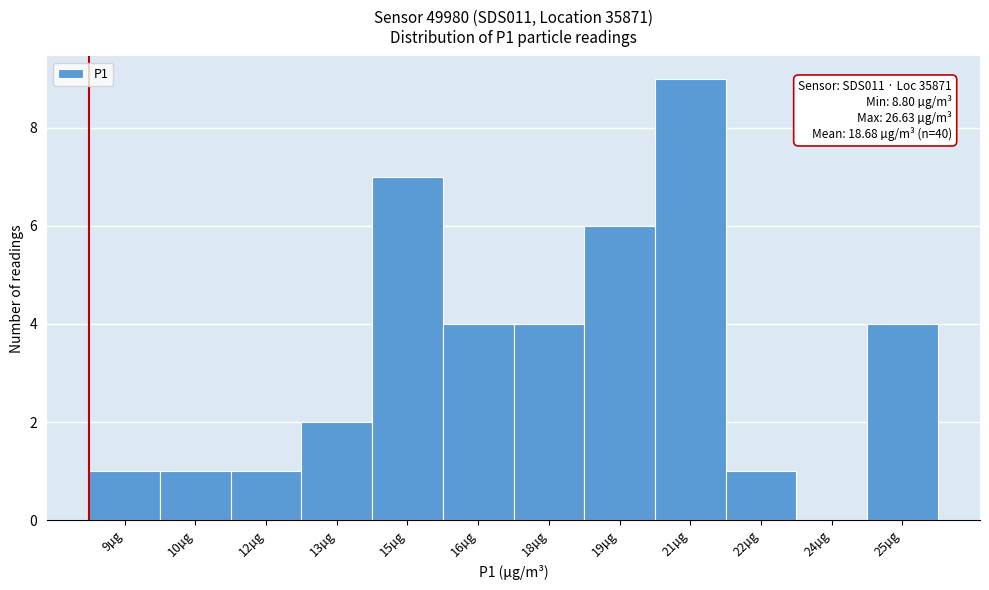

Reading left to right, transcribe all the data shown in this chart.

9µg=1	10µg=1	12µg=1	13µg=2	15µg=7	16µg=4	18µg=4	19µg=6	21µg=9	22µg=1	24µg=0	25µg=4